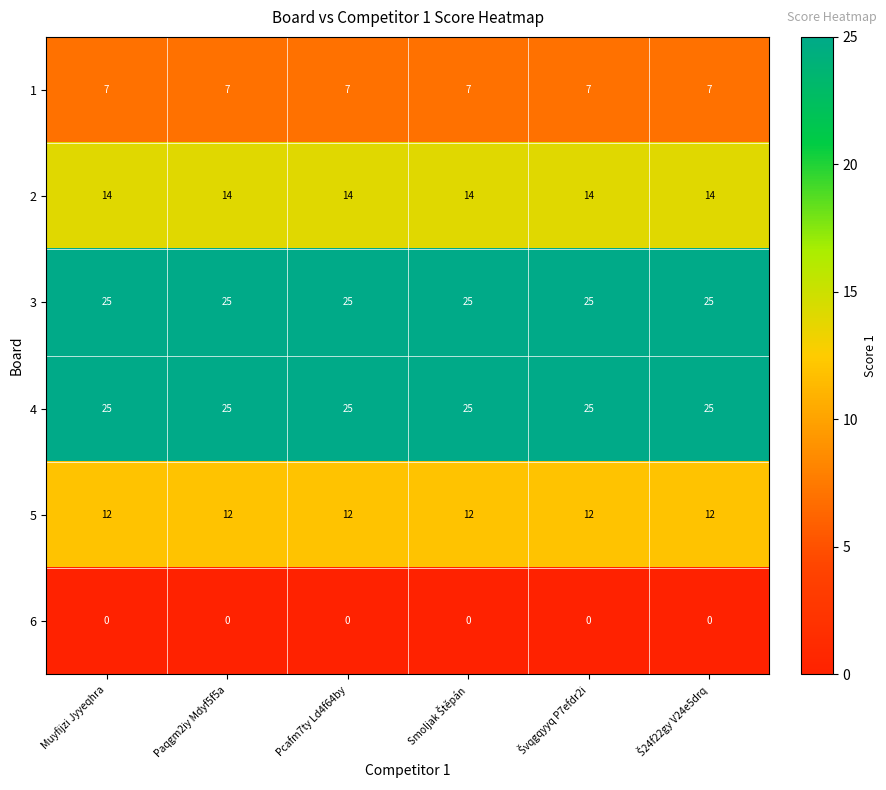

At how many categories does at least one series exceed 16?

6